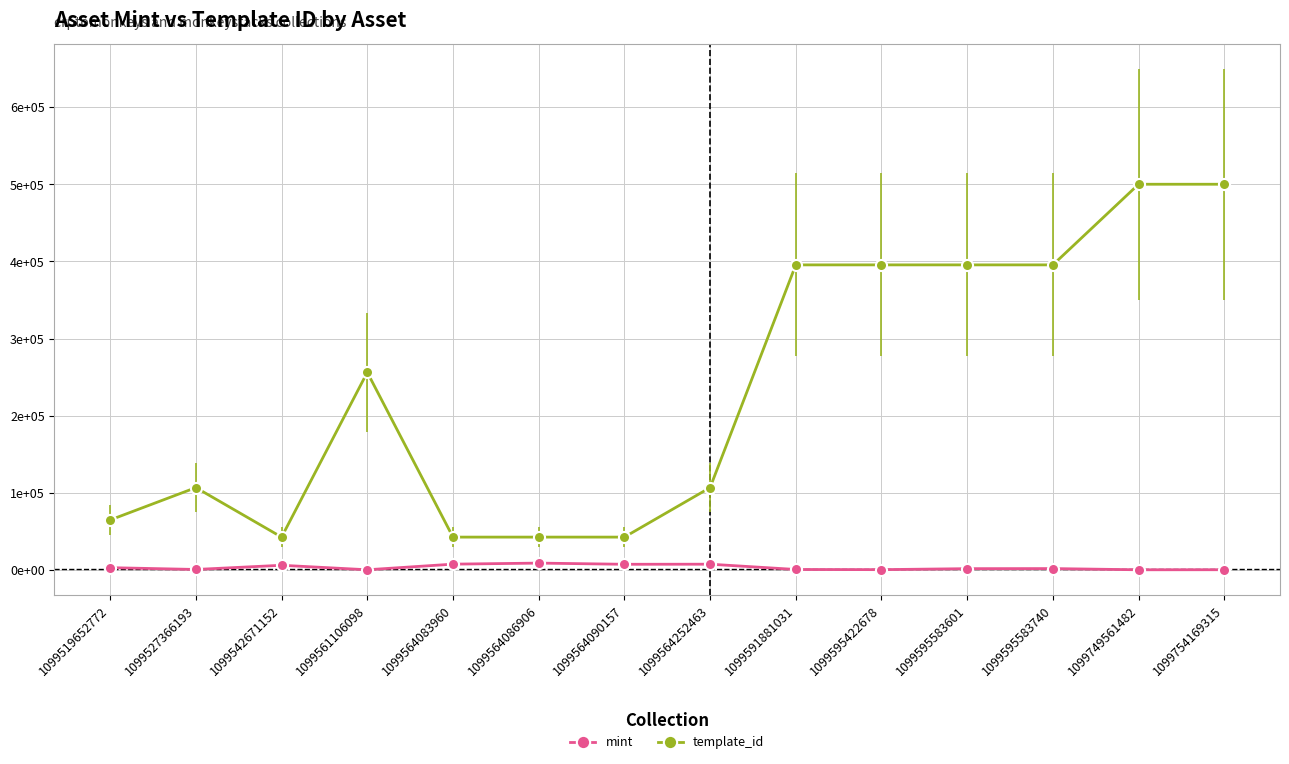

What are all the series names shown in the legend?

mint, template_id